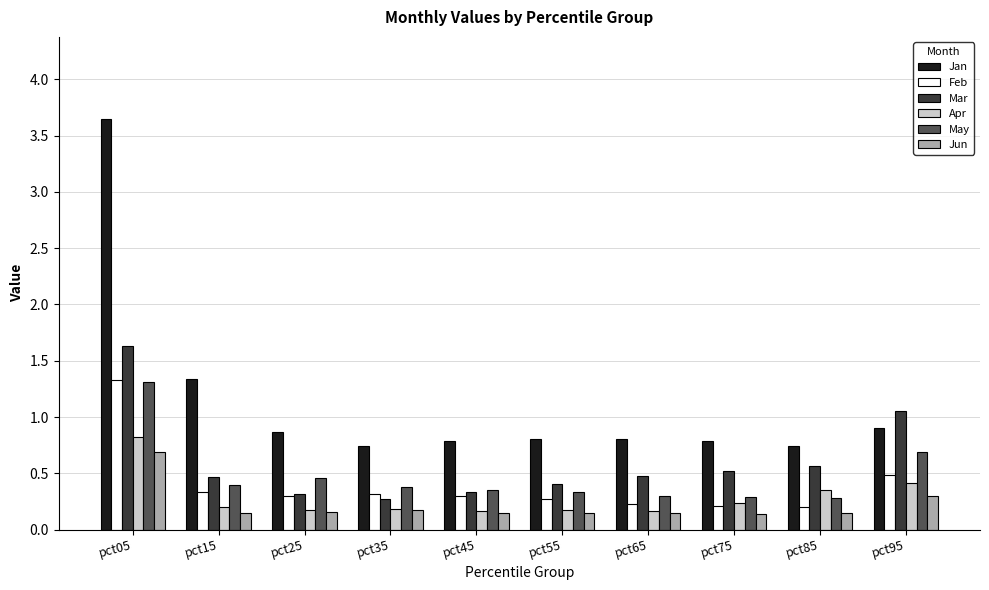

What is the average value of the Feb series?

0.4